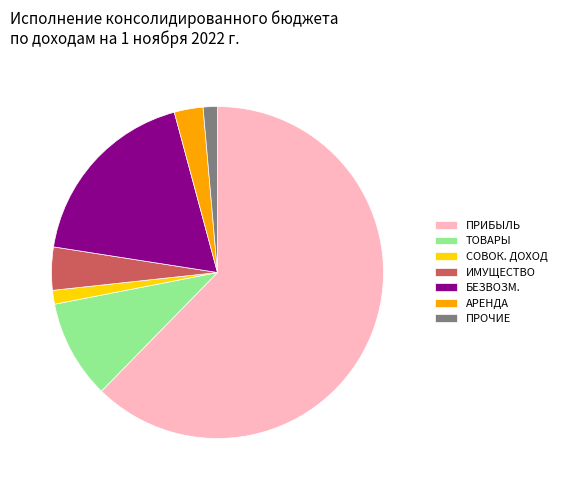

Which category has the biggest portion of the pie?

ПРИБЫЛЬ